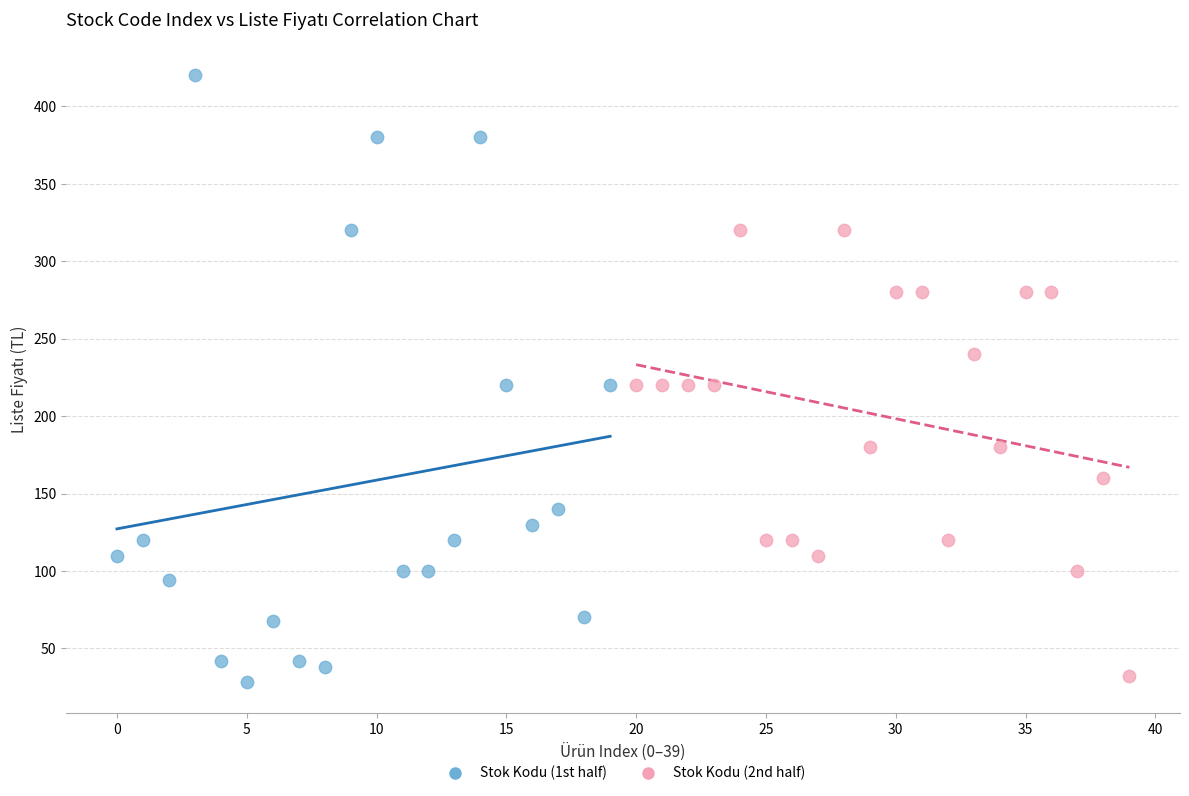

Which series contains the lowest Y value?

Stok Kodu (1st half)